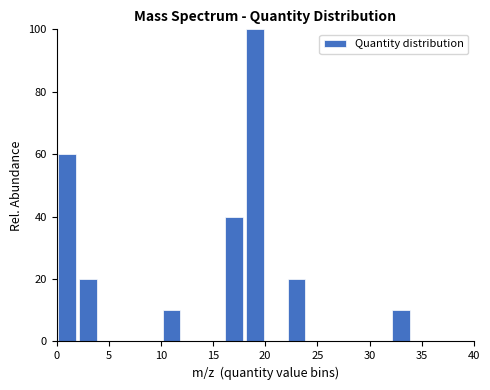

What is the height of the bar covering 18 to 20 on the x-axis? The values are not printed on the chart, so give them approximately, as read against the axis.

100